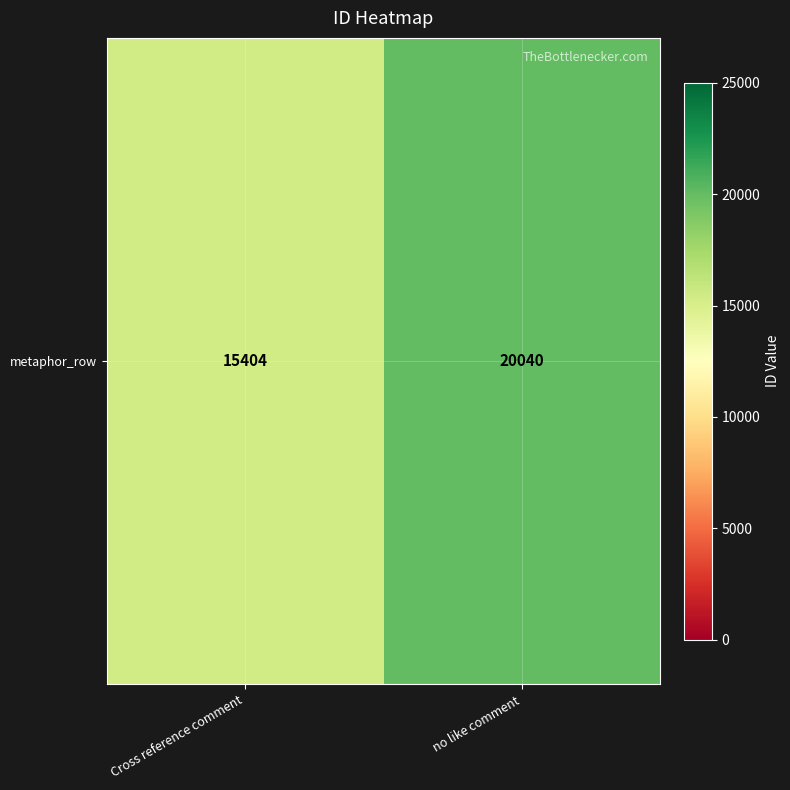

How many values are below 20040?

1